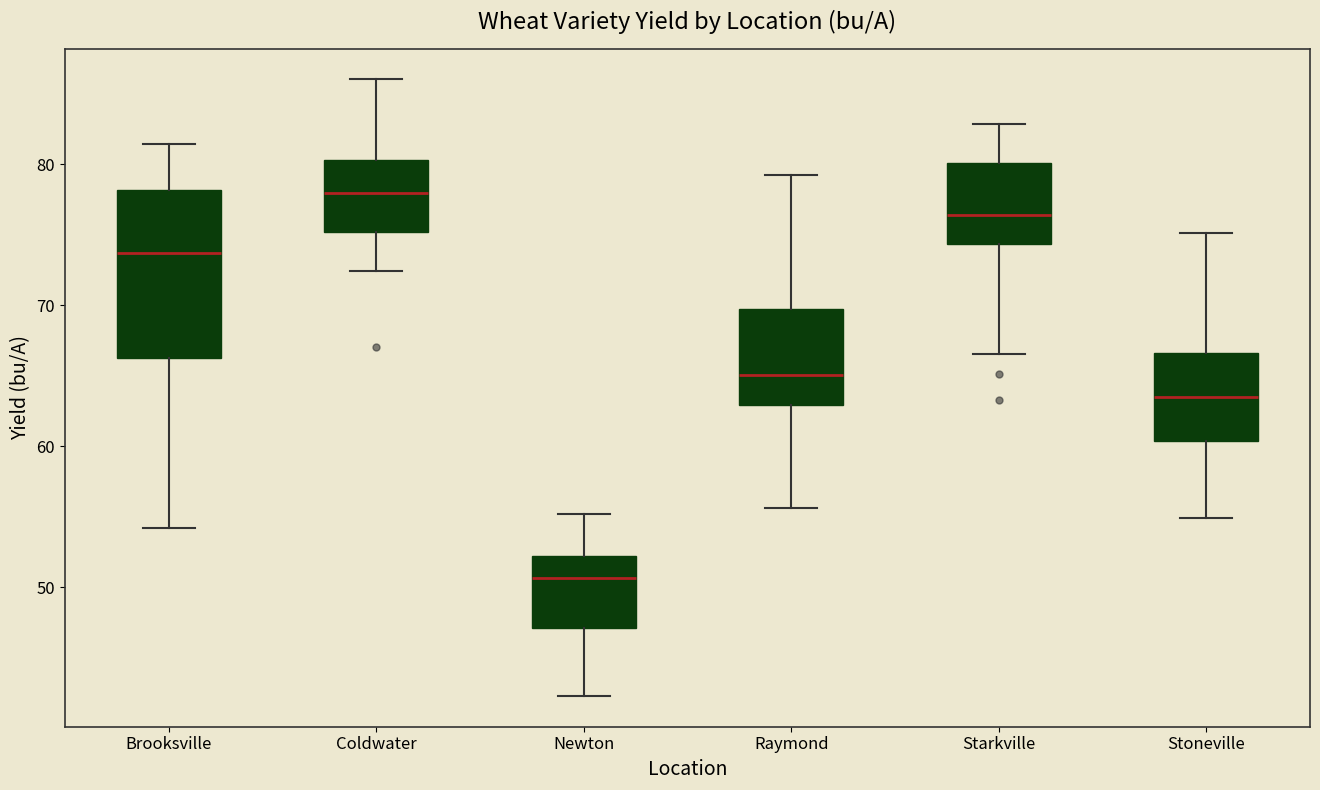

Where is the lower edge of the box for Stoneville on the y-axis? The values are not printed on the chart, so give them approximately, as read against the axis.

60